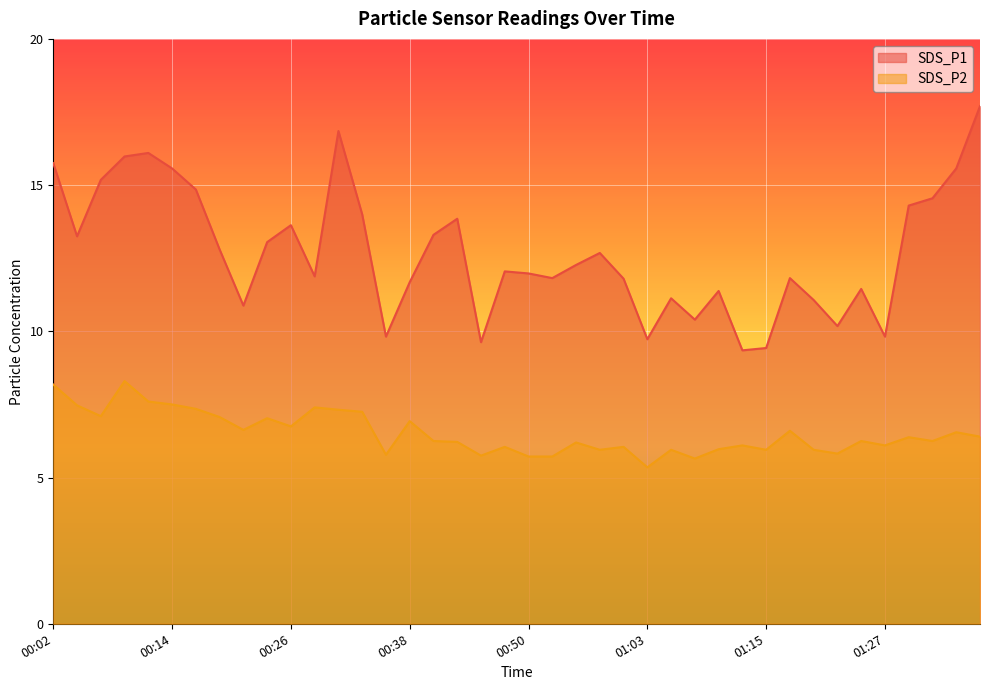

What is the minimum value for SDS_P2?

5.3